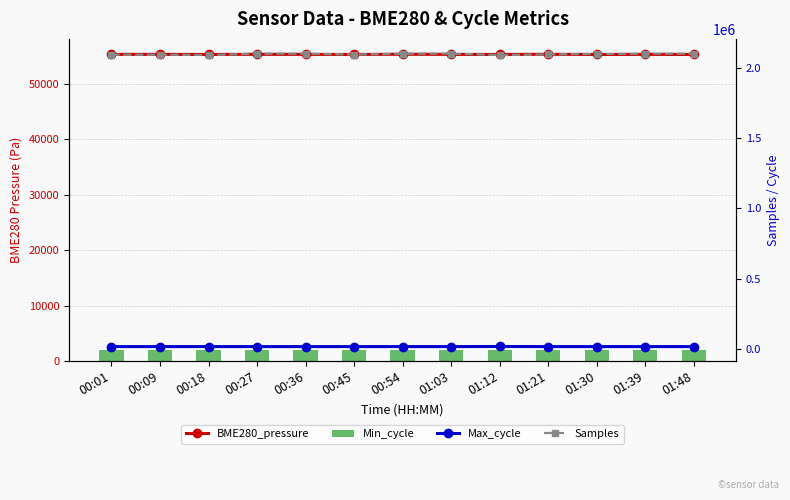

Reading right to left, list all the values displayed in this chart.

BME280_pressure: 01:48=55248.2	01:39=55262.1	01:30=55242.3	01:21=55274.0	01:12=55248.2	01:03=55258.2	00:54=55286.0	00:45=55242.3	00:36=55262.1	00:27=55274.0	00:18=55248.2	00:09=55262.1	00:01=55262.1
Min_cycle: 01:48=1960.0	01:39=1960.0	01:30=1960.0	01:21=1960.0	01:12=1960.0	01:03=1960.0	00:54=1960.0	00:45=1960.0	00:36=1960.0	00:27=1960.0	00:18=1960.0	00:09=1960.0	00:01=1960.0
Max_cycle: 01:48=19977.0	01:39=19924.0	01:30=20015.0	01:21=19933.0	01:12=20673.0	01:03=19924.0	00:54=20026.0	00:45=19932.0	00:36=19926.0	00:27=19920.0	00:18=20027.0	00:09=19920.0	00:01=19936.0
Samples: 01:48=2098539.0	01:39=2097917.0	01:30=2096412.0	01:21=2093342.0	01:12=2088312.0	01:03=2099290.0	00:54=2098254.0	00:45=2091630.0	00:36=2098687.0	00:27=2098201.0	00:18=2089007.0	00:09=2091367.0	00:01=2090741.0